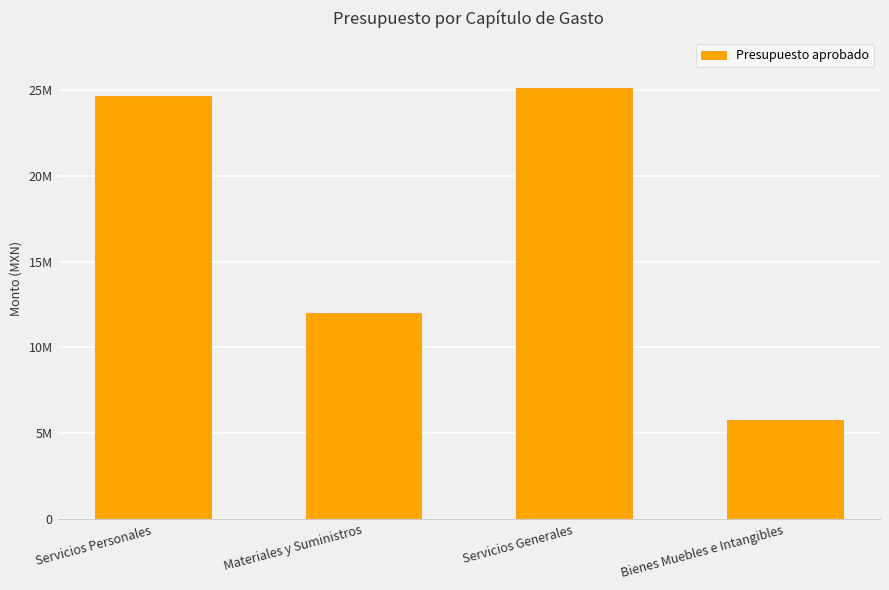

Does the chart contain any negative values?

No